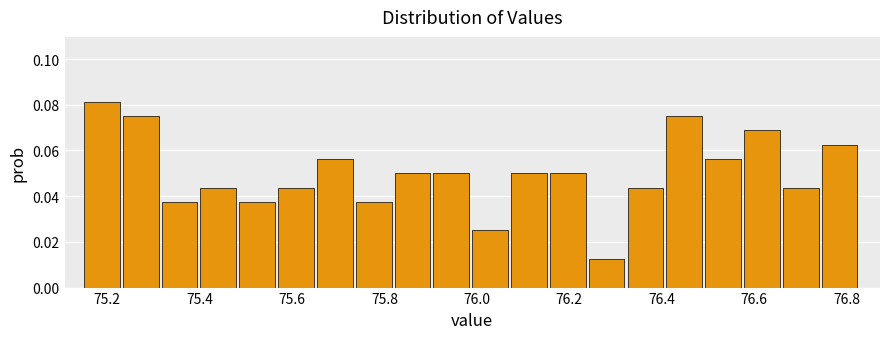

What is the height of the bar covering 76.746 to 76.830 on the x-axis? Neither the bar edges nor the heights are printed on the chart, so give them approximately, as read against the axes.

0.062